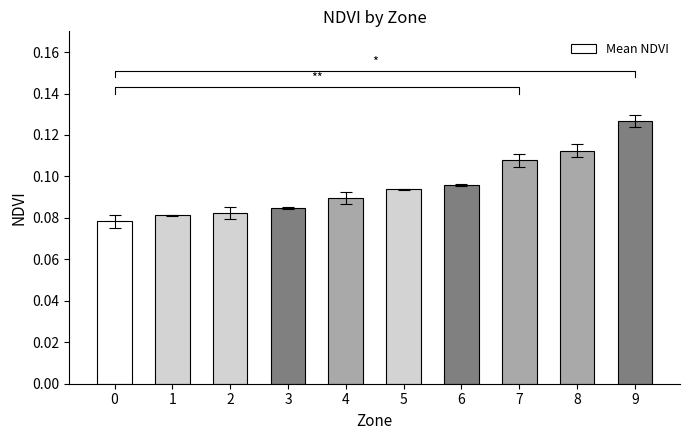

What is the average value?

0.1